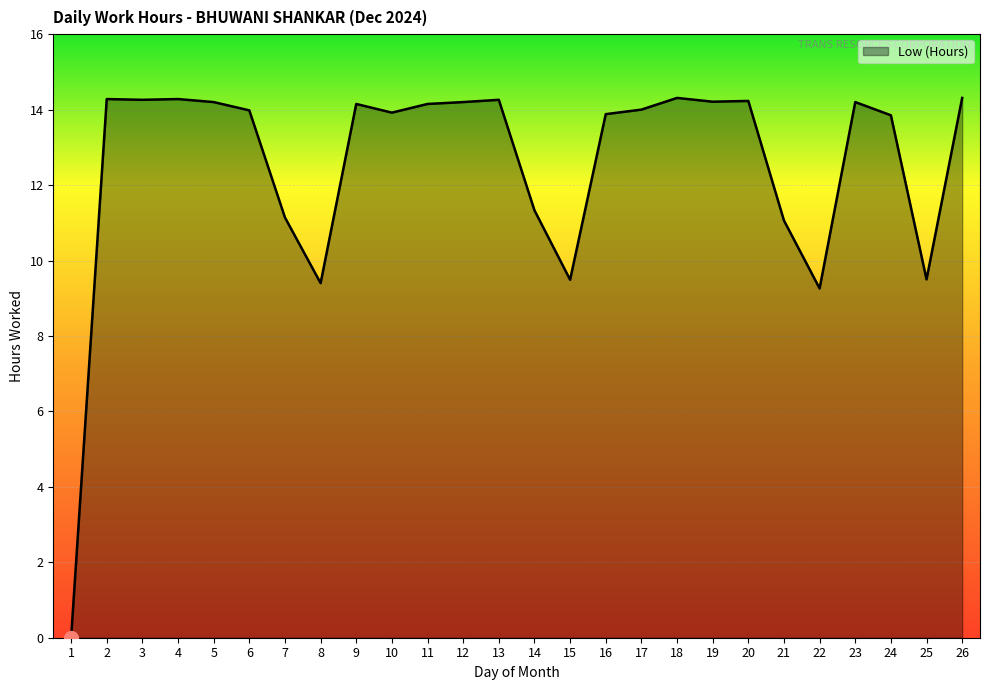

Approximately how many times larger is the value at 20 compared to 17?

1.0